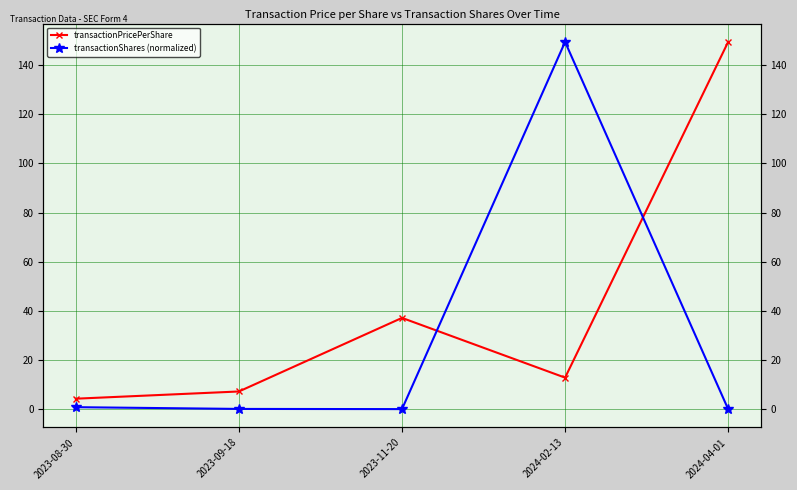

After their last crossing, which series has the higher values: transactionShares (normalized) or transactionPricePerShare?

transactionPricePerShare